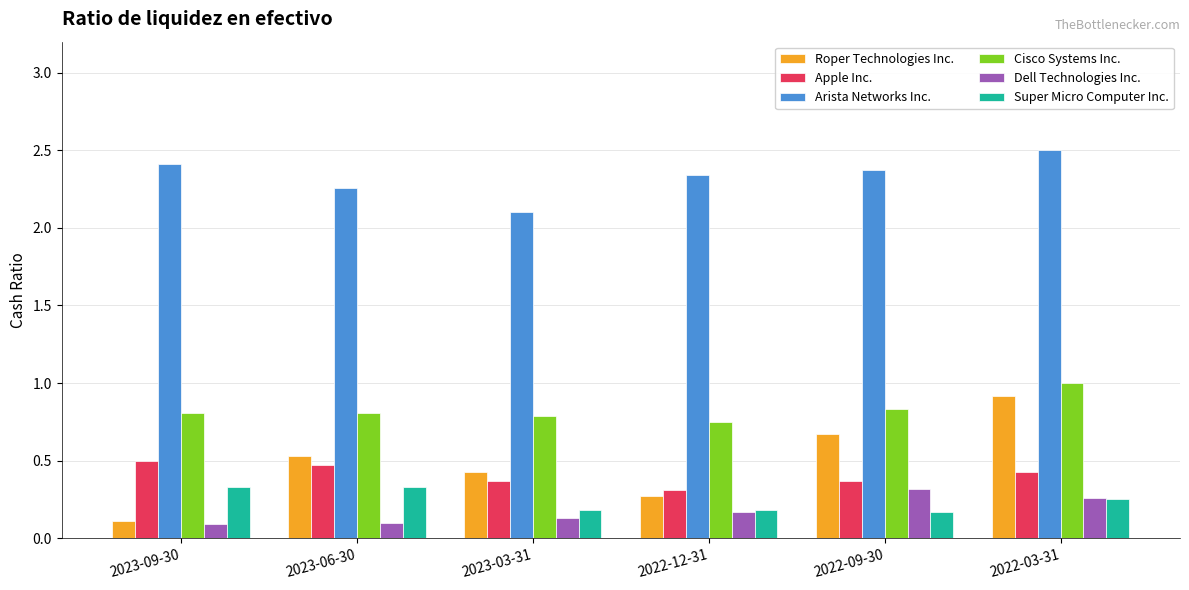

How many groups of bars are there?

6